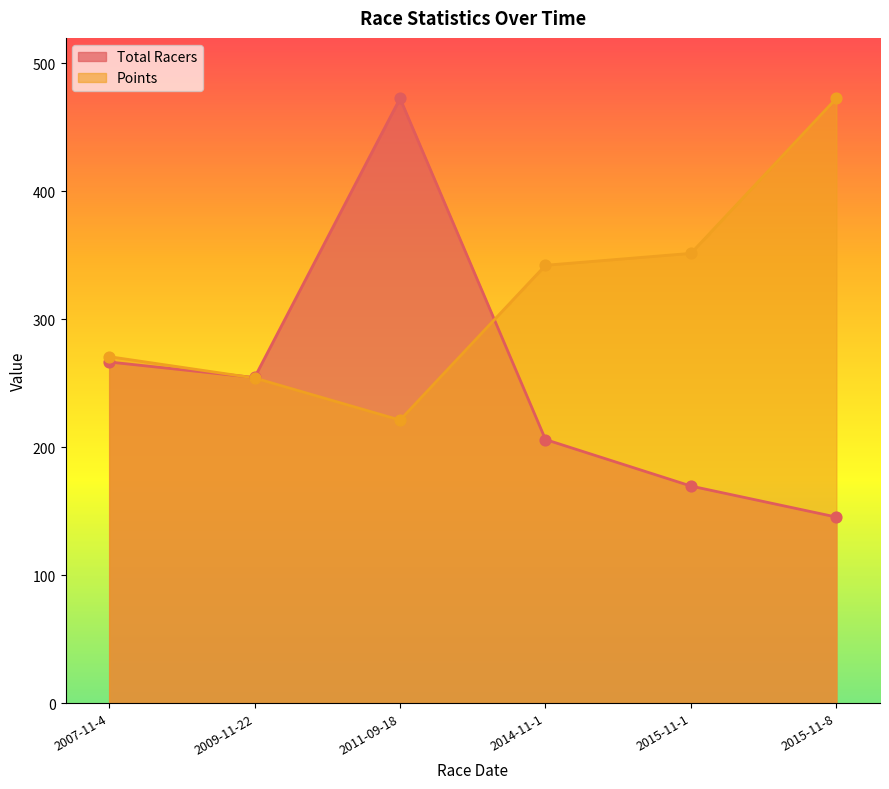

Which series contains the highest Y value?

Total Racers